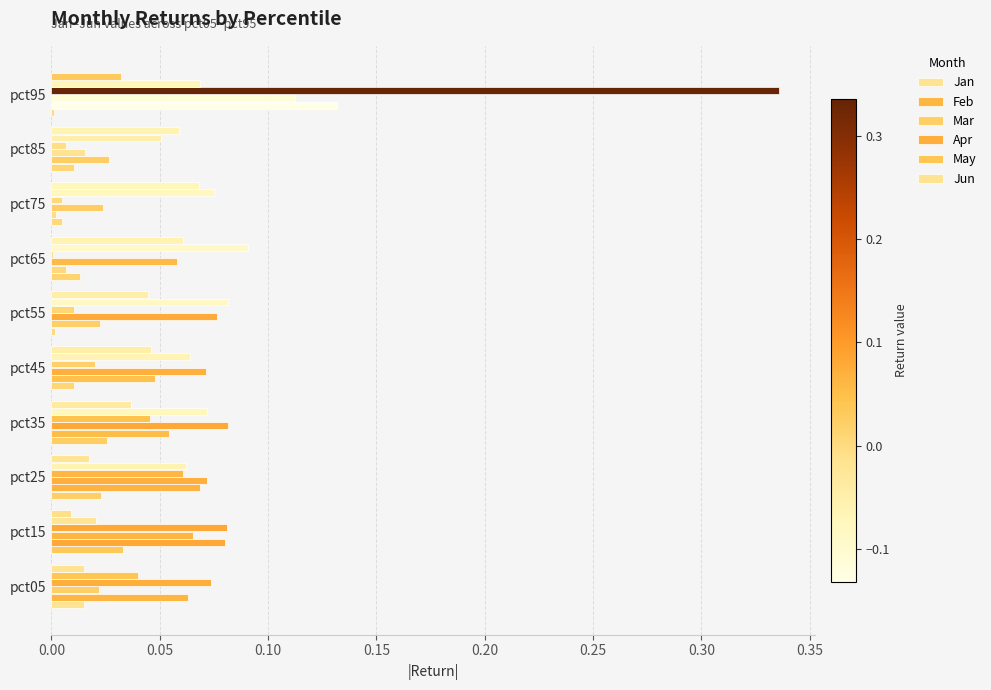

What is the difference between the maximum and minimum values in the Feb series?

0.1